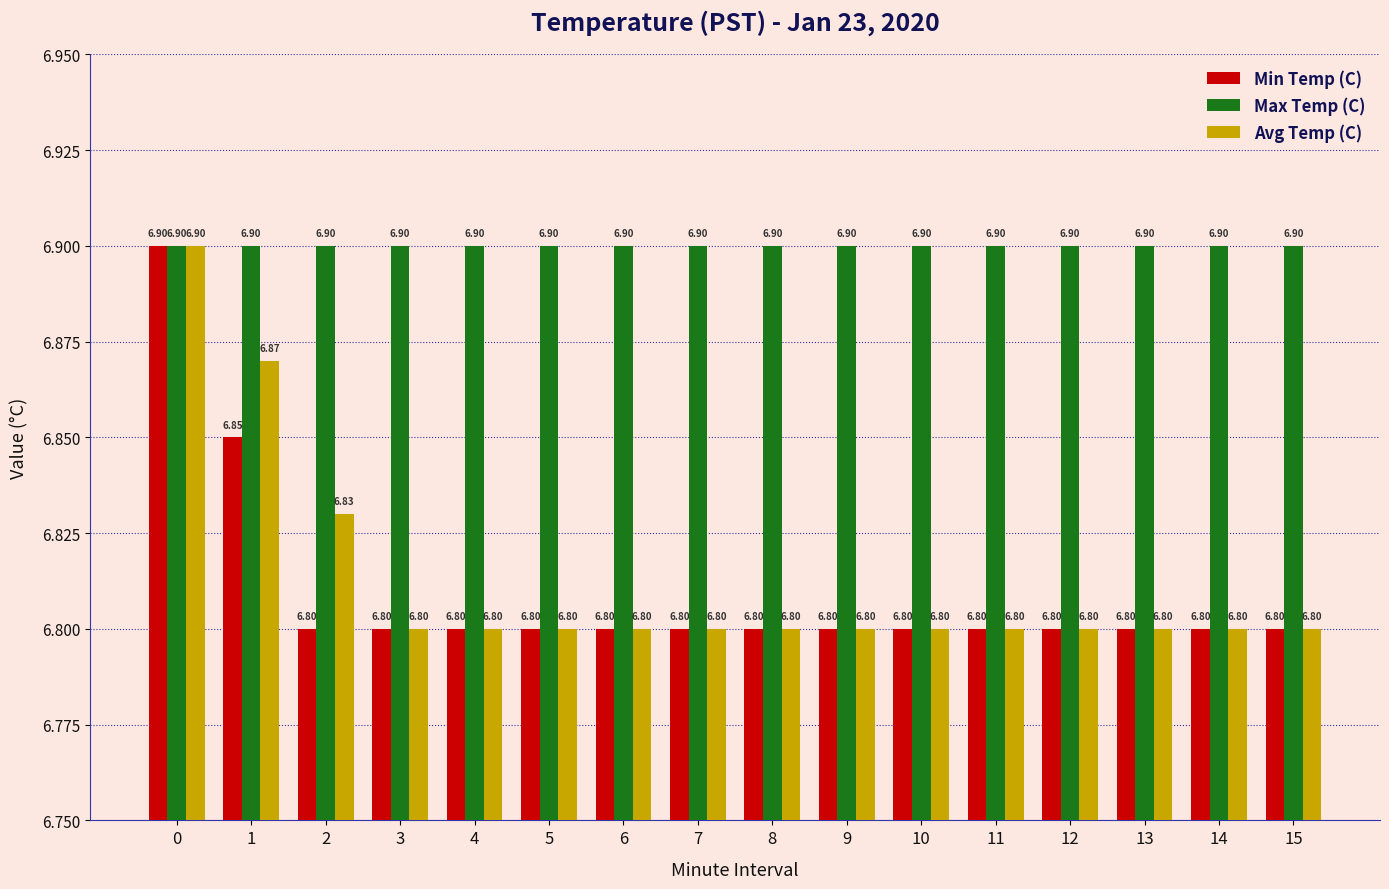

How many groups of bars are there?

16